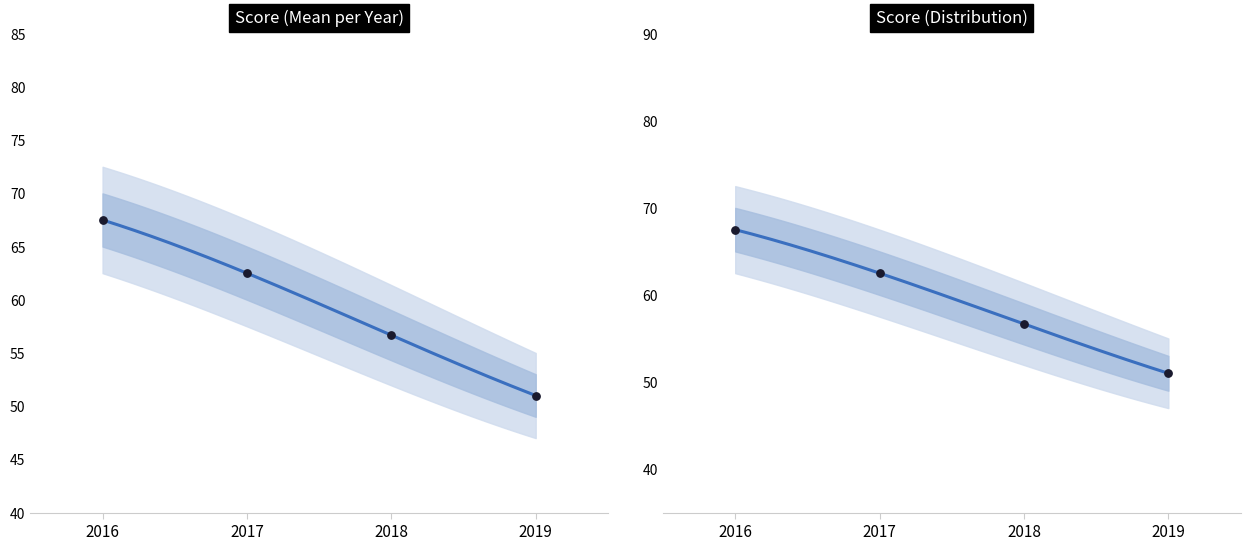

What is the ratio of the value at 2018 to the value at 2019?

1.1